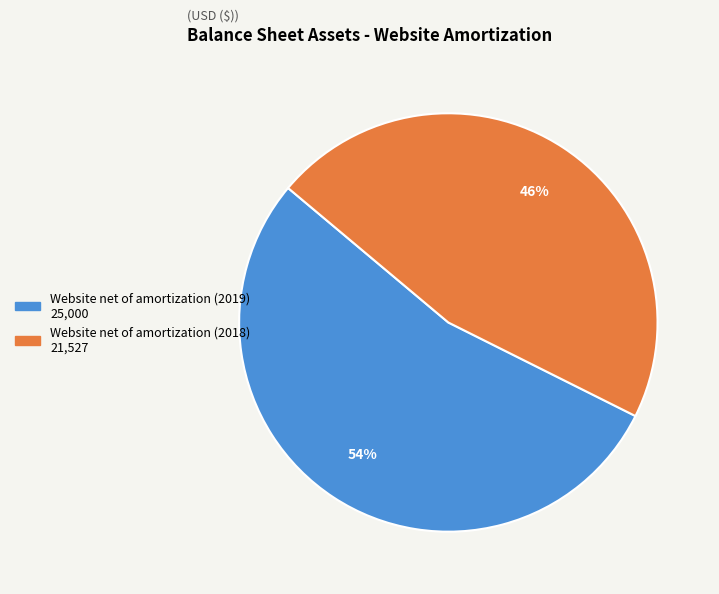

Does Website net of amortization (2019) account for over 50% of the chart?

Yes